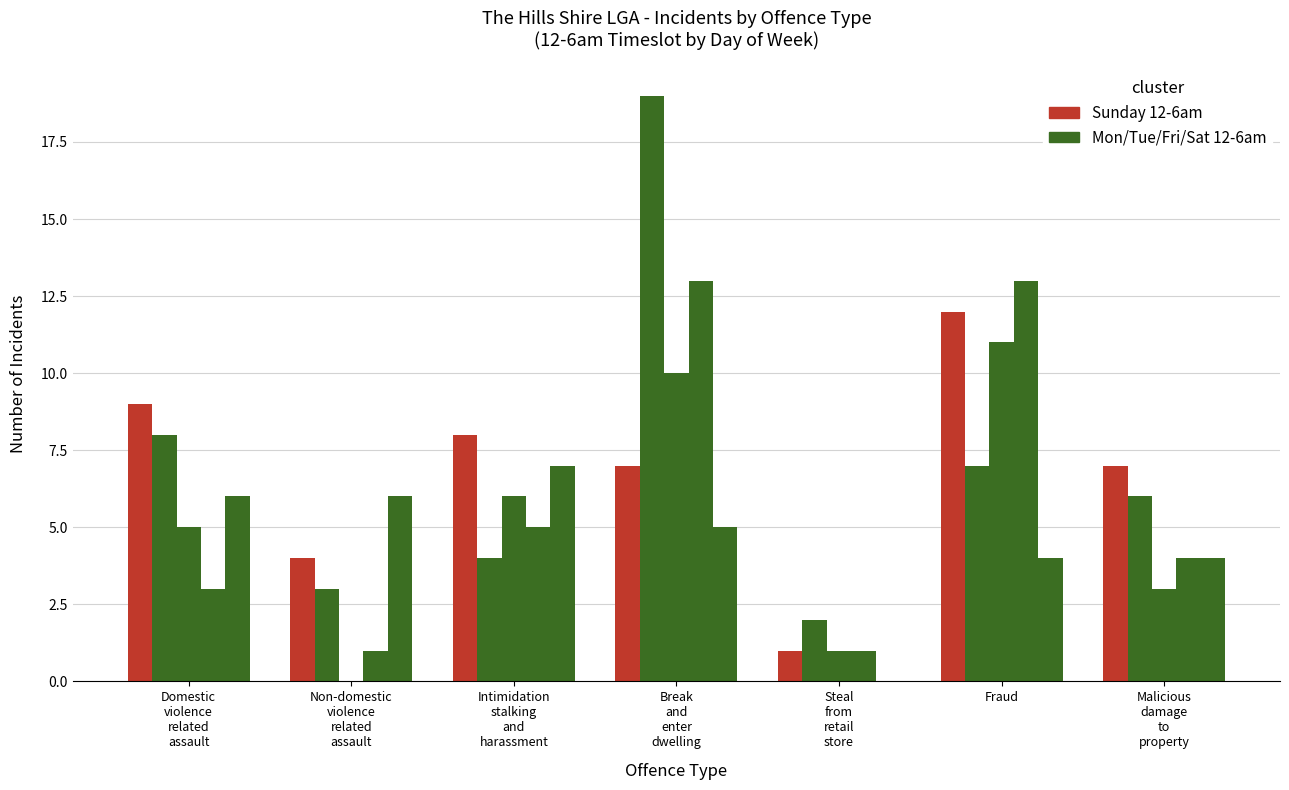

How many groups of bars are there?

7